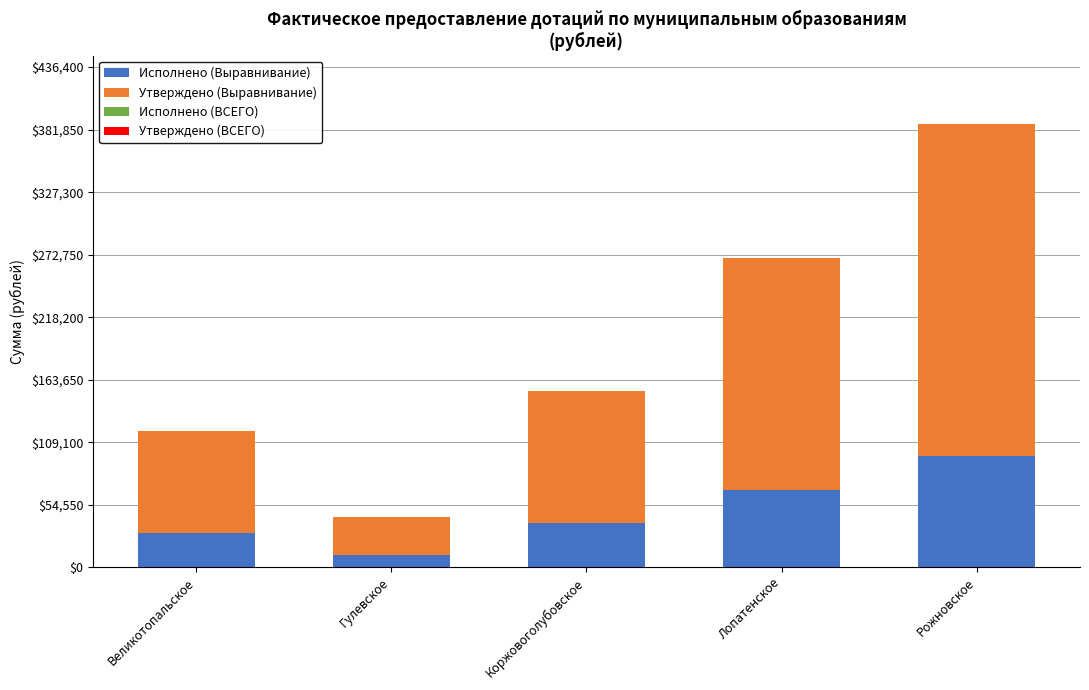

At which category is the sum across all series the highest?

Рожновское